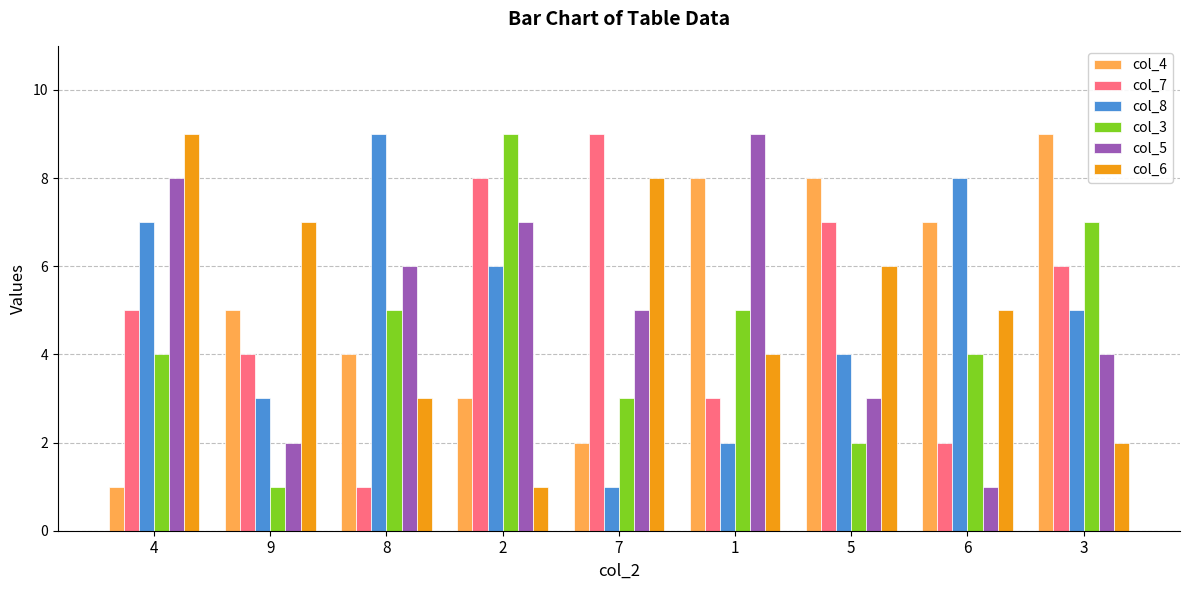

How many bars are there in total?

54